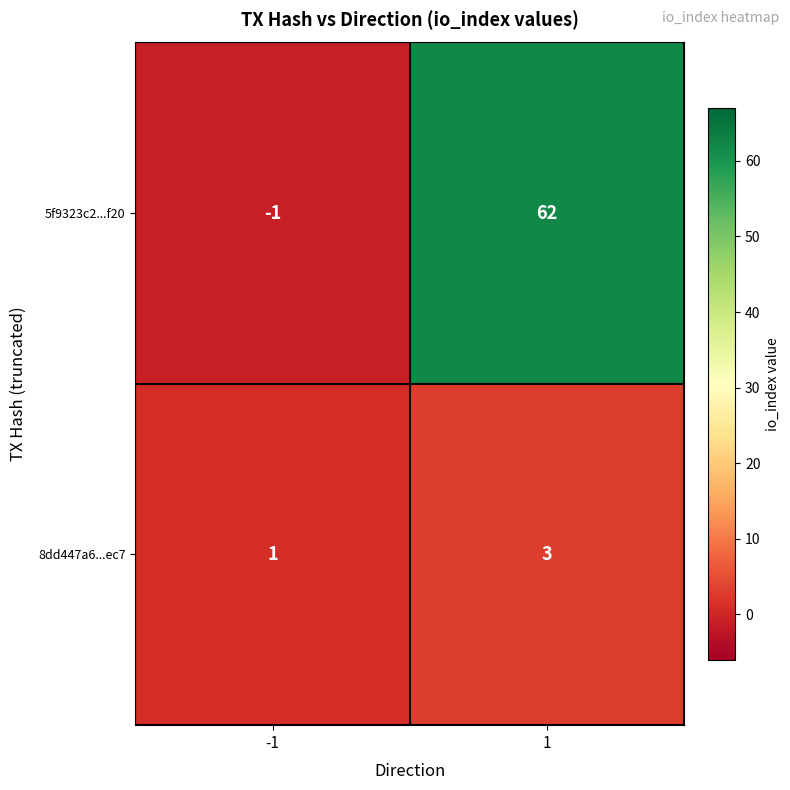

Which series has the largest total across all categories?

5f9323c2...f20